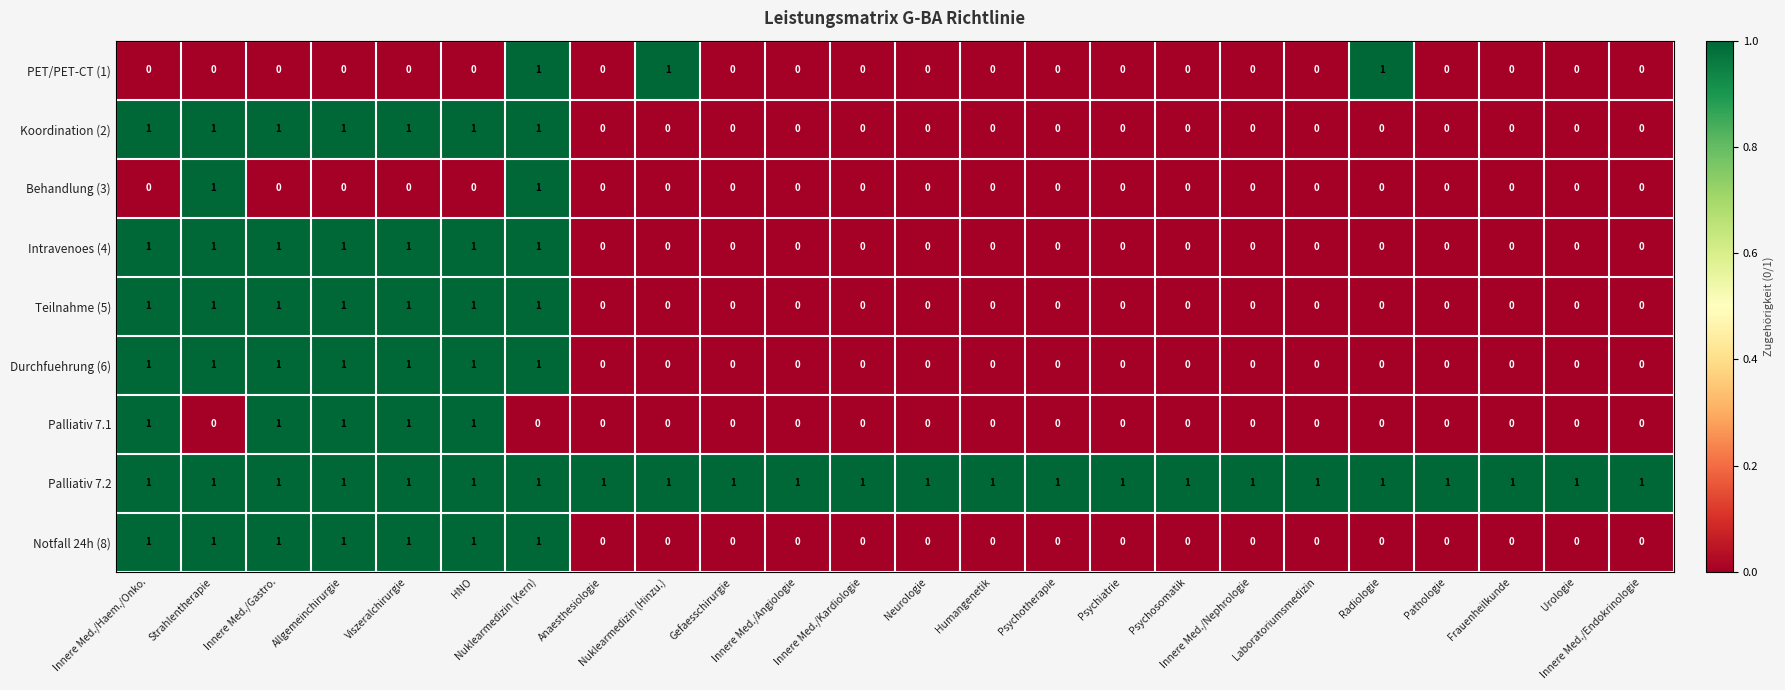

How many Behandlung (3) values are between 0 and 1?

24